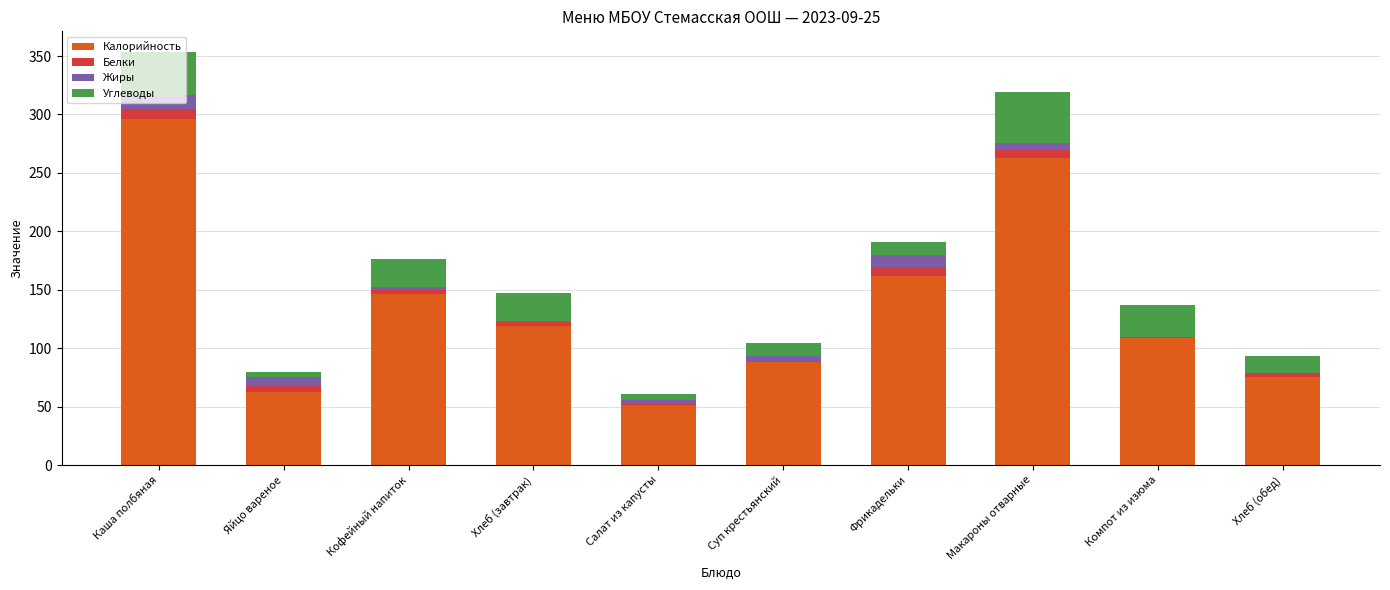

What is the highest value of the Калорийность series?

295.7